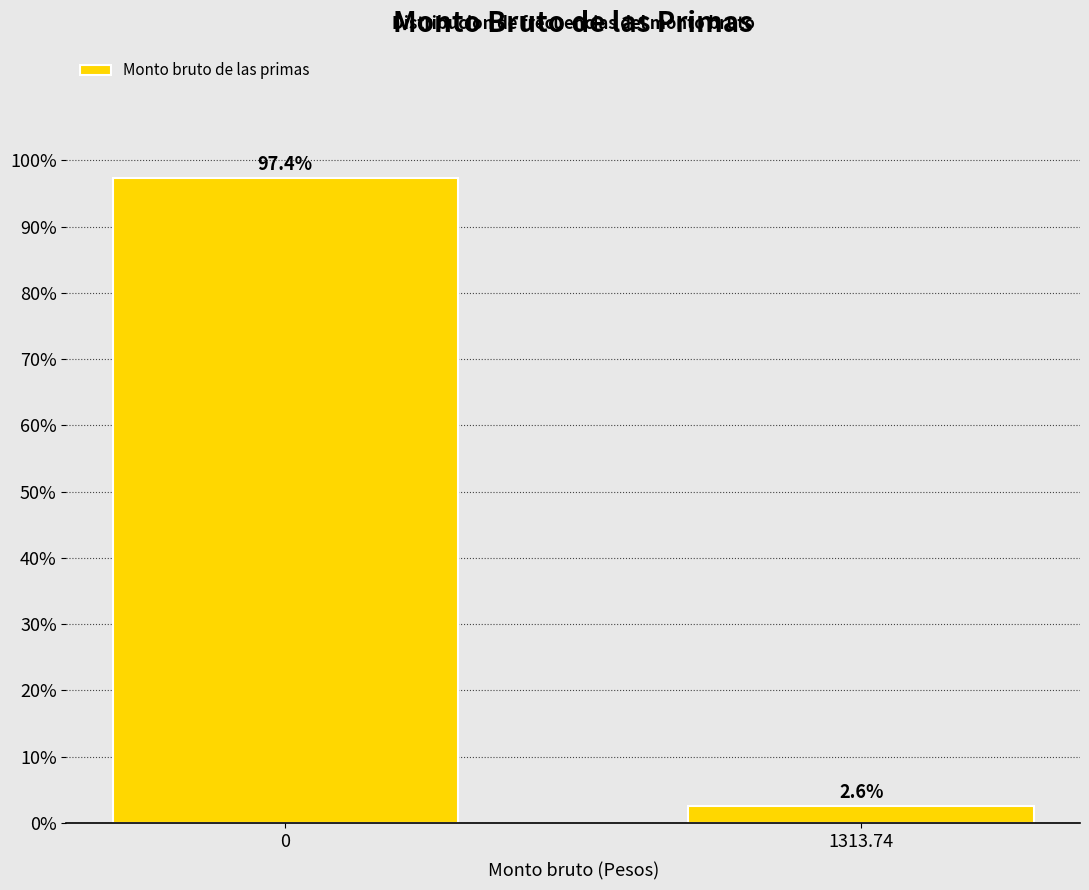

Reading left to right, list all the values displayed in this chart.

97.4	2.6